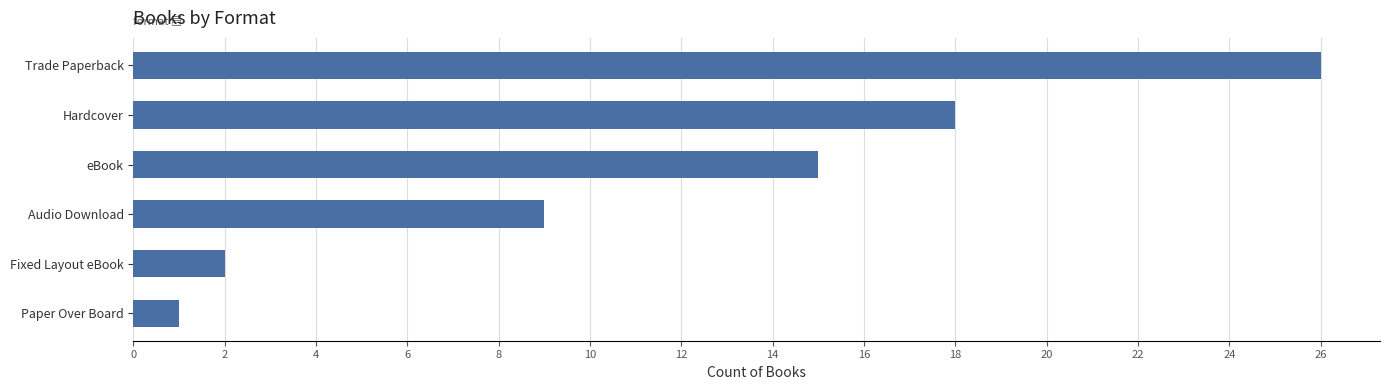

What is the sum of all values?

71